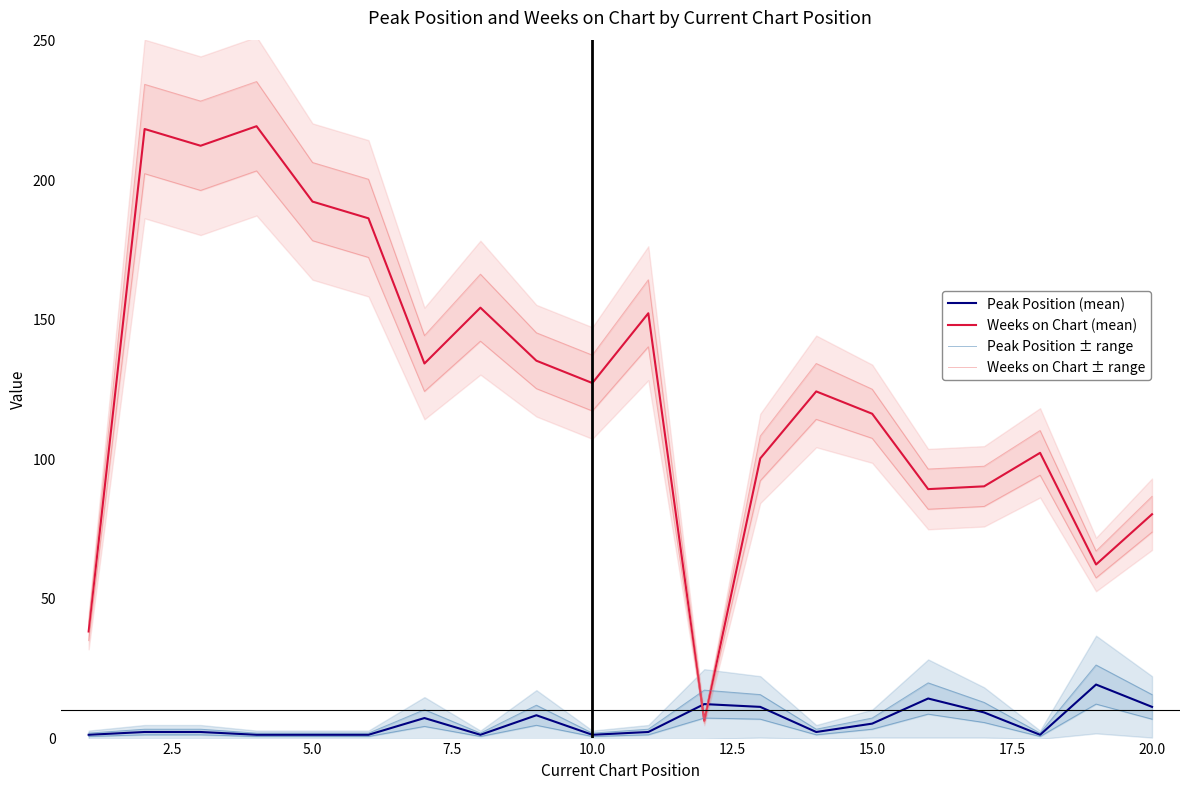

After their last crossing, which series has the higher values: Weeks on Chart (mean) or Peak Position ± range?

Weeks on Chart (mean)